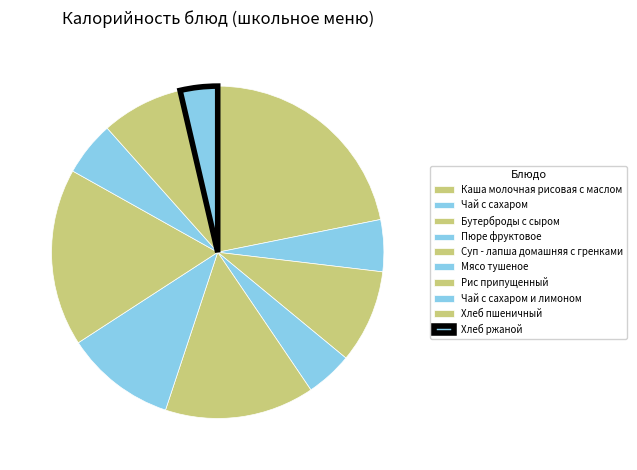

Is there a majority slice in this chart?

No